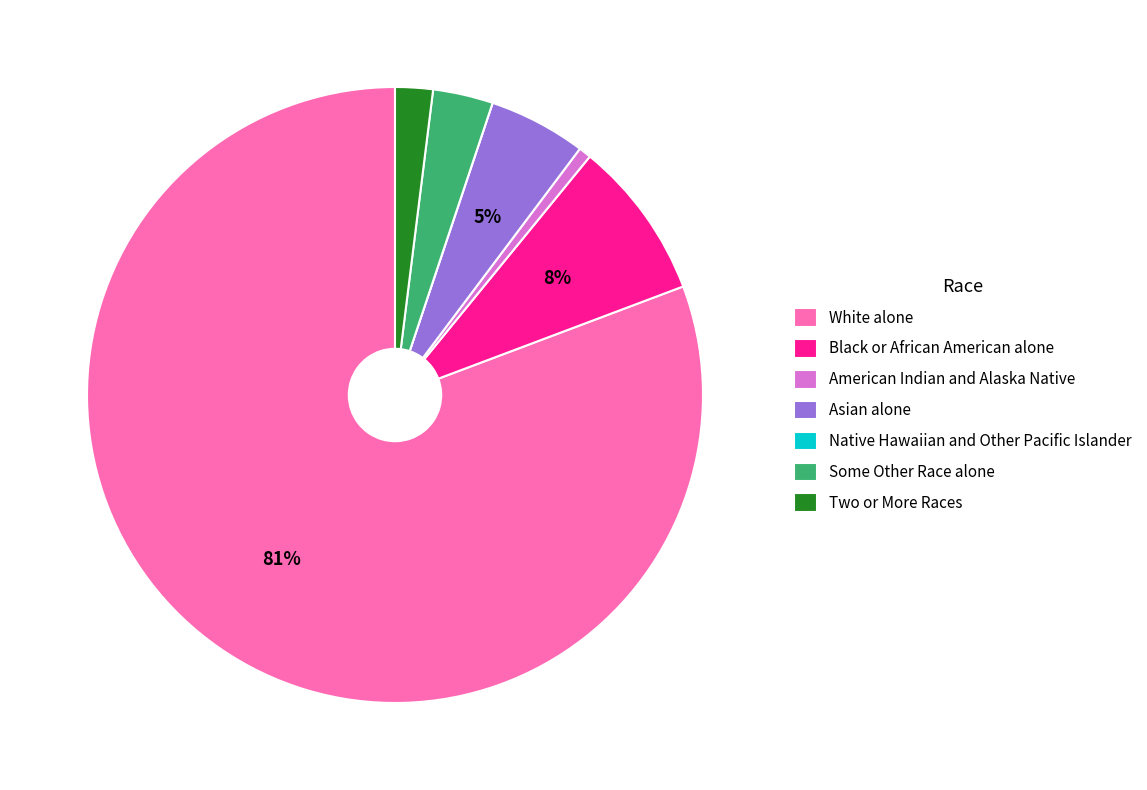

Between Black or African American alone and Asian alone, which is larger?

Black or African American alone